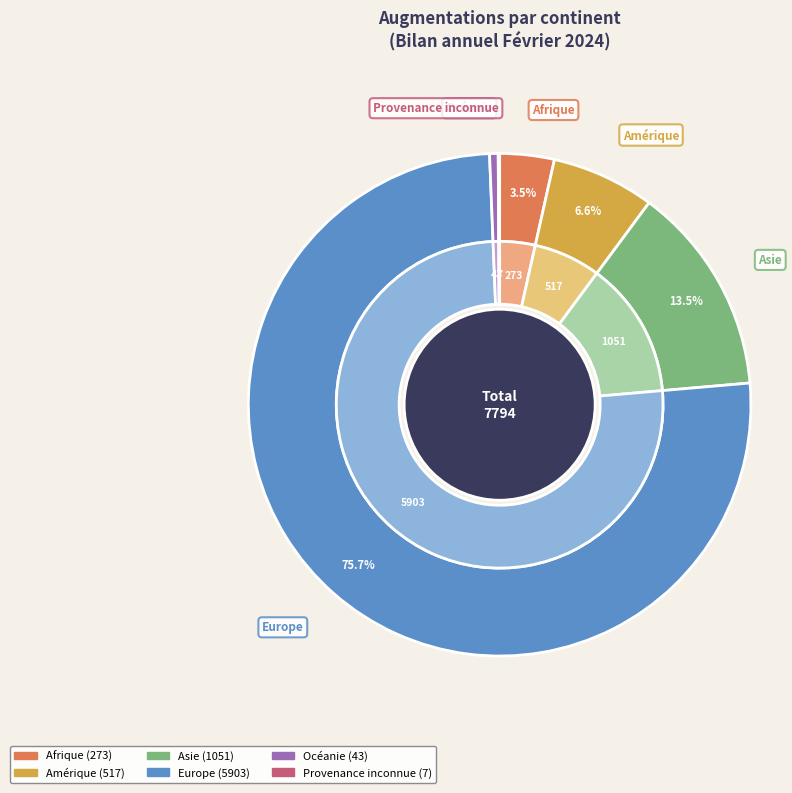

To the nearest percent, what is the difference between the Océanie and Amérique slice percentages?

6%